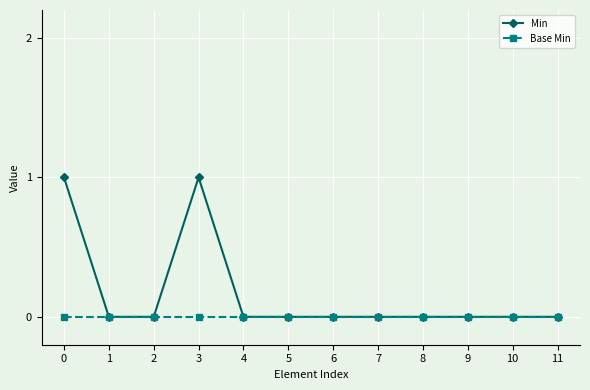

List the series in order of their overall mean, highest first.

Min, Base Min